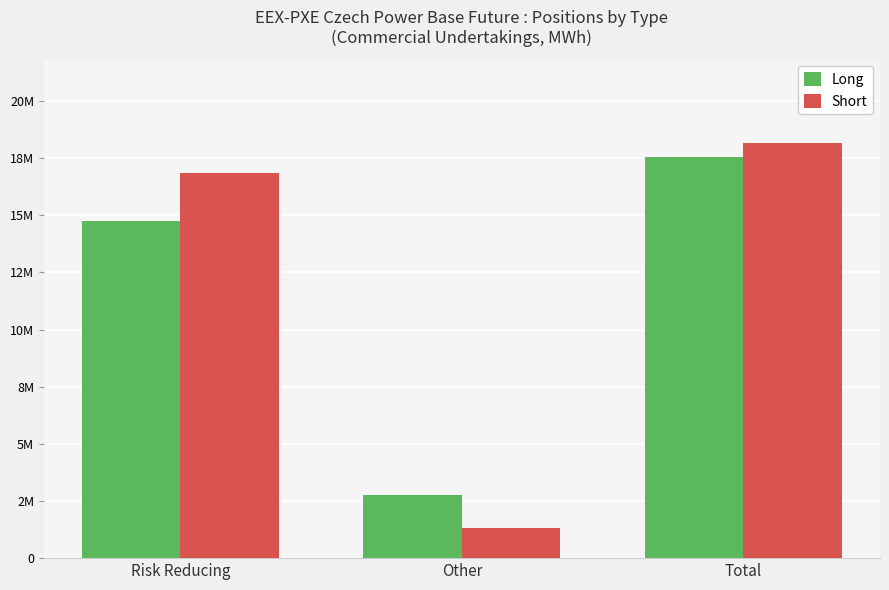

Is it true that Short equals 9902212 at Total?

False